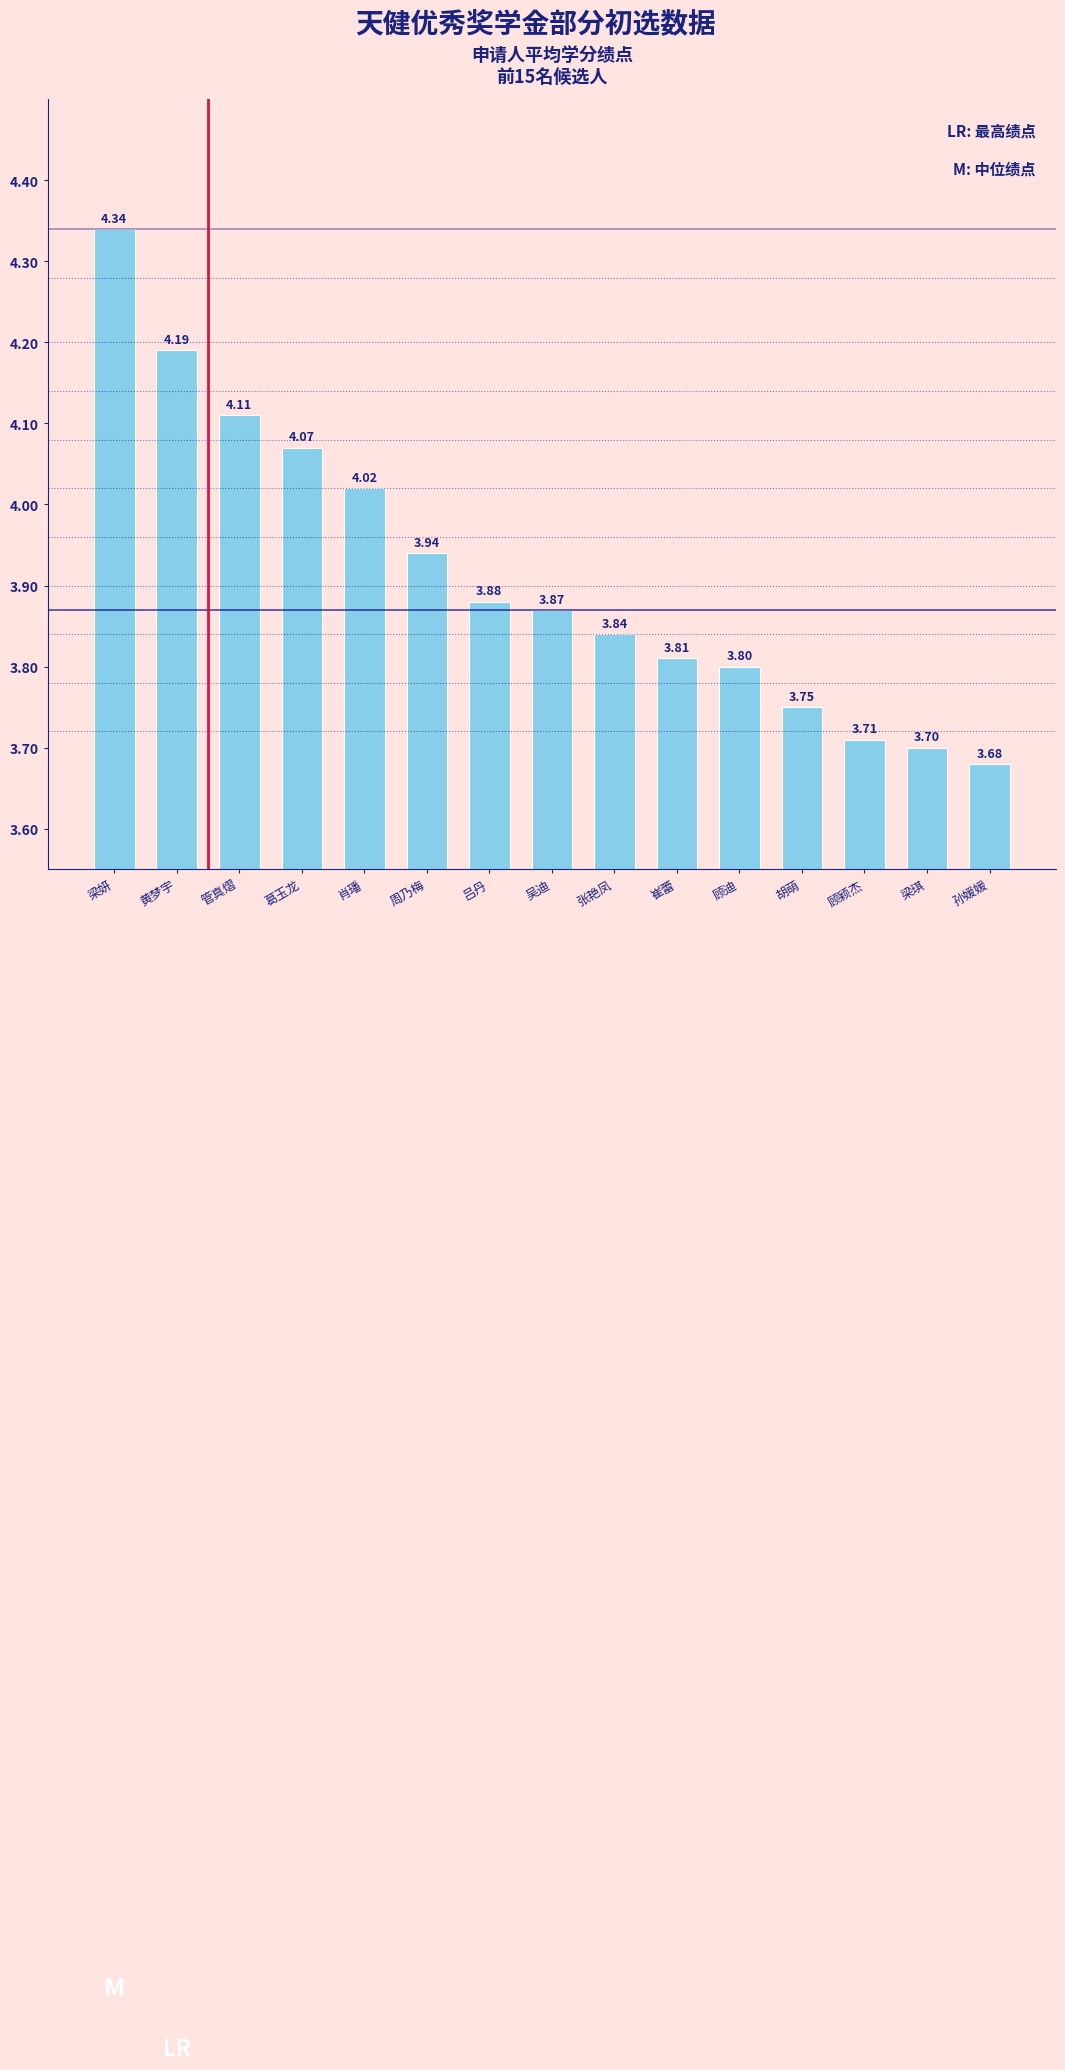

Which has a higher value, 黄梦宇 or 孙媛媛?

黄梦宇